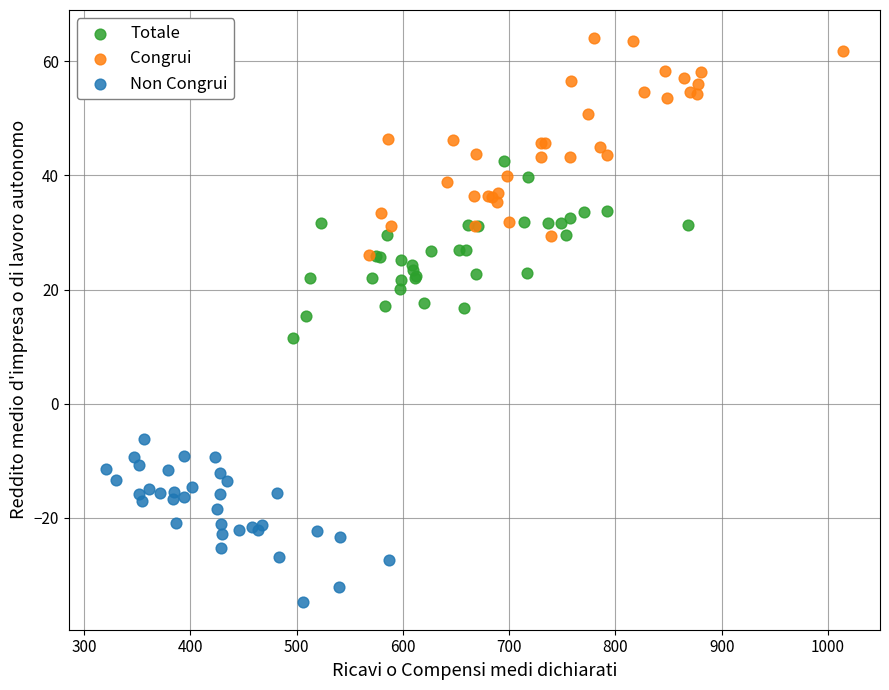

Which series reaches the minimum Y coordinate?

Non Congrui